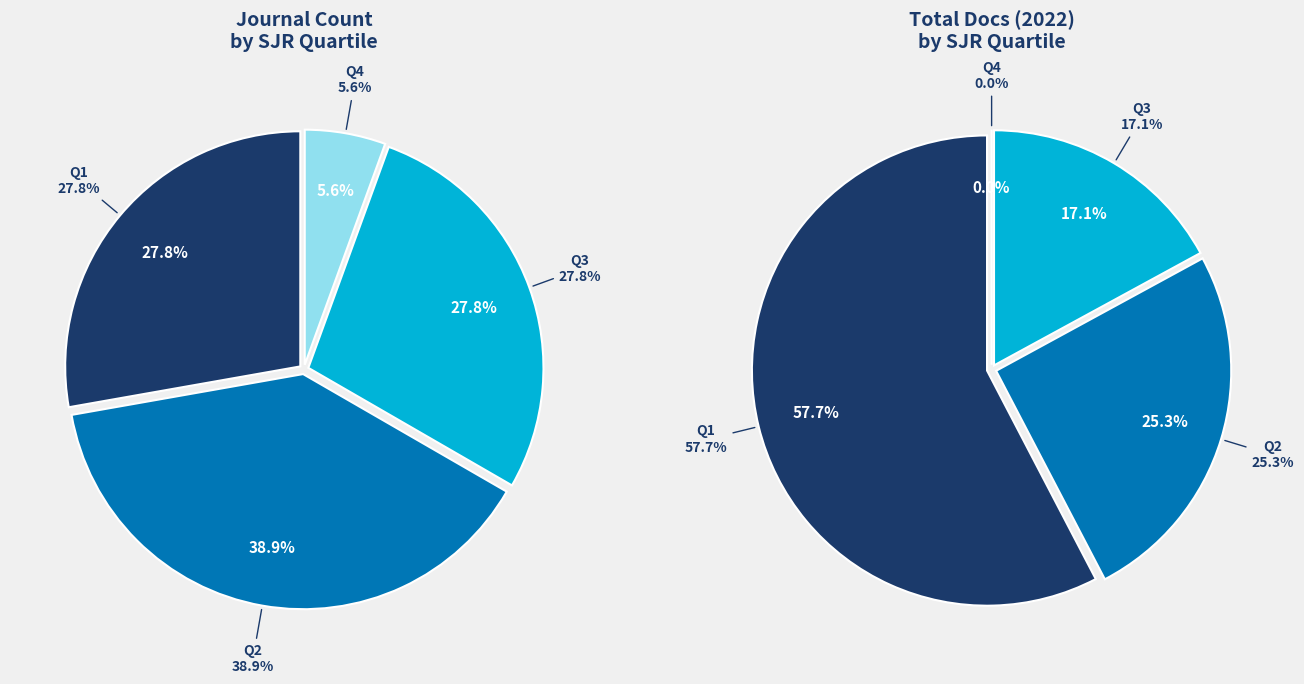

Does Q3 account for over 50% of the chart?

No